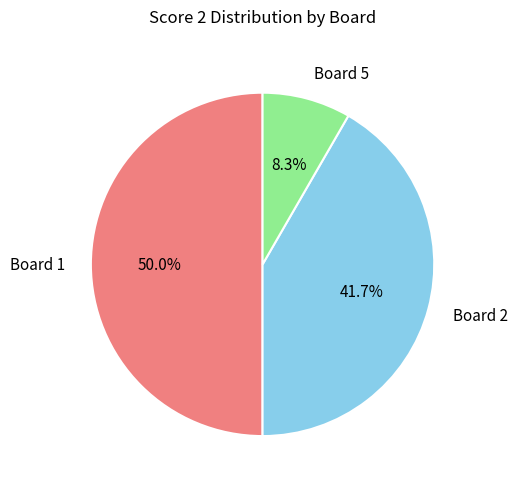

Do Board 1 and Board 5 together represent more than half of the pie?

Yes